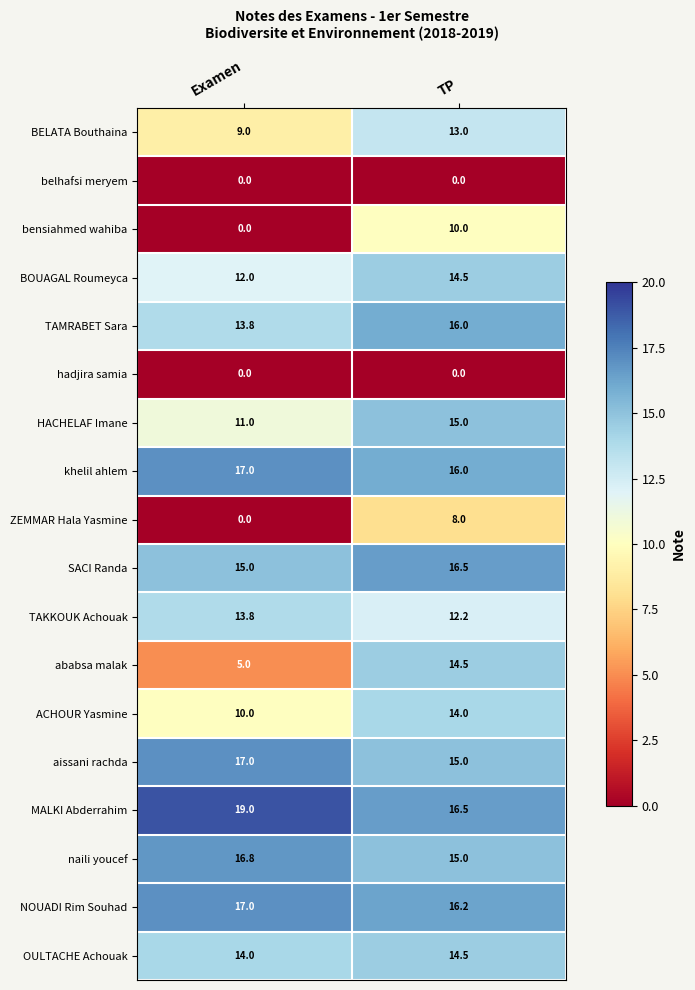

What is the total value across all series at Examen?

190.4